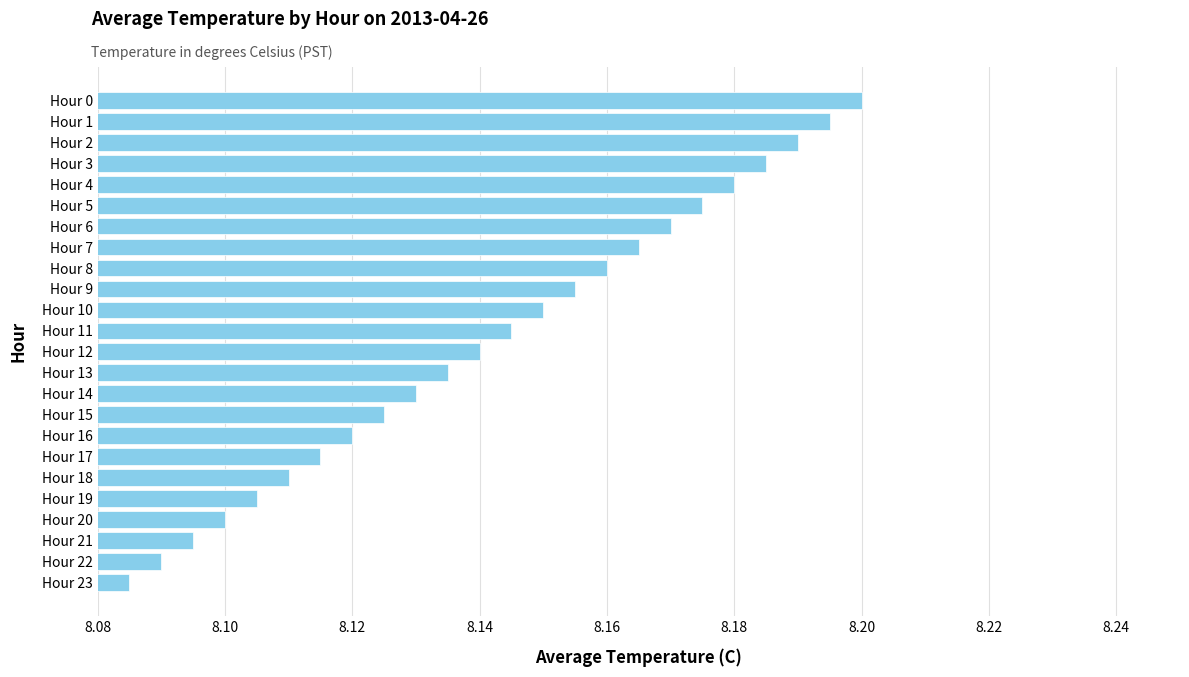

At which category does the chart reach its peak across all series?

Hour 0